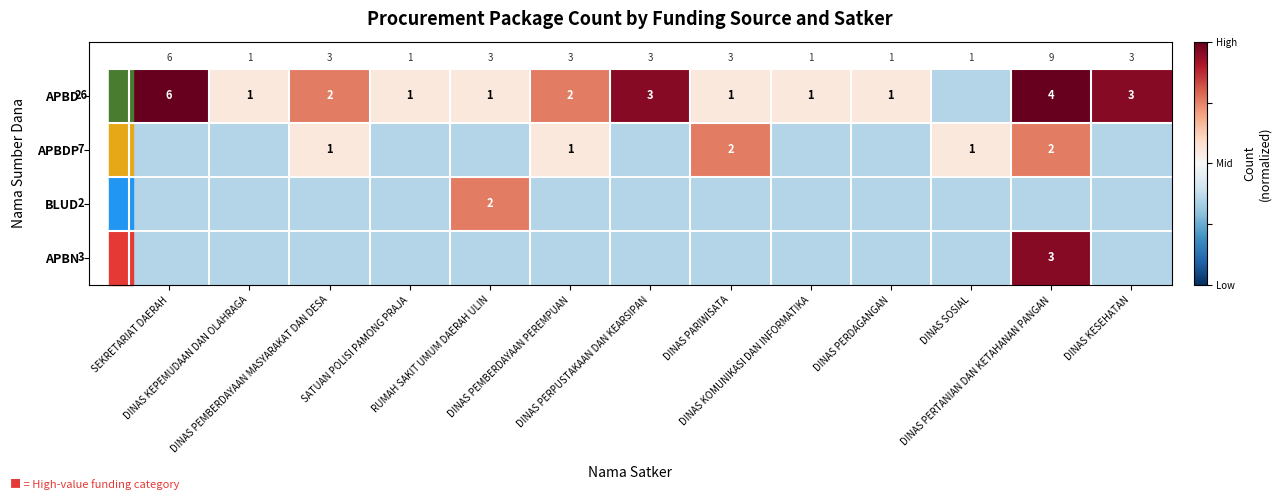

How many series are shown in this chart?

4